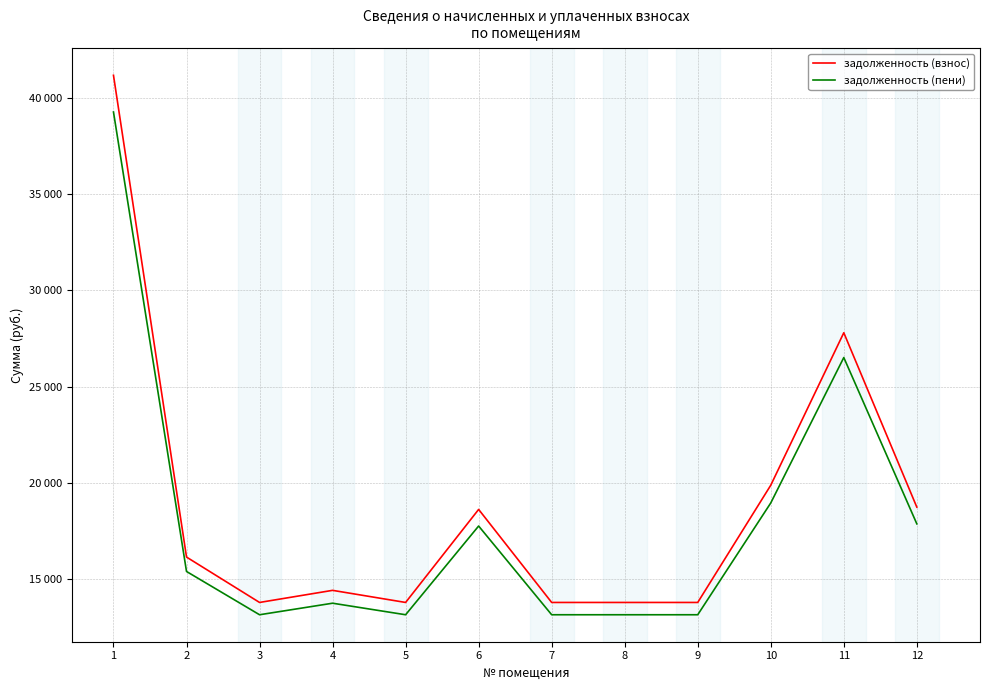

What is the greatest value displayed?

41173.9